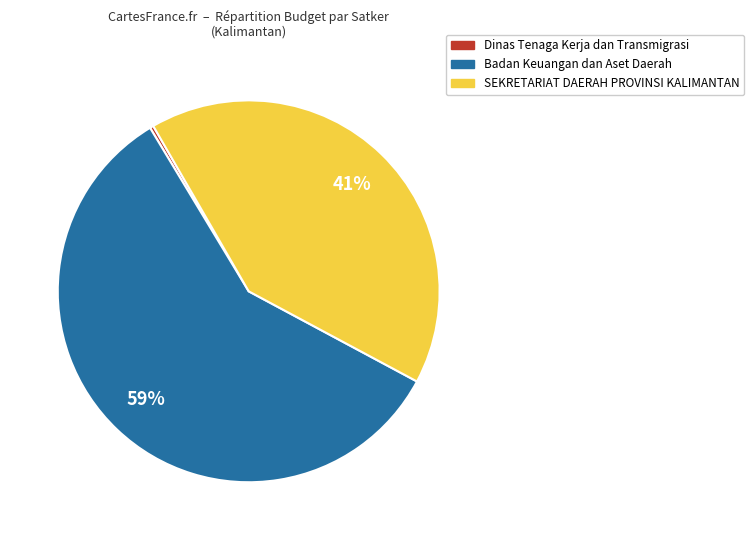

Does any single category account for the majority?

Yes